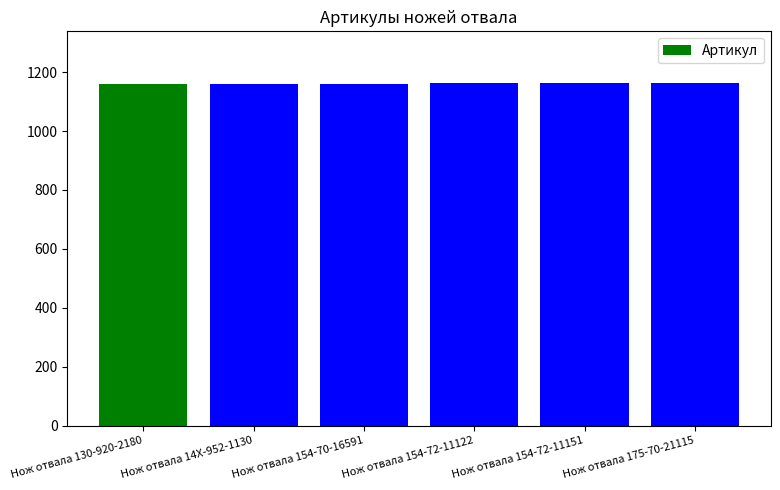

Approximately how many times larger is the value at Нож отвала 175-70-21115 compared to Нож отвала 154-70-16591?

1.0